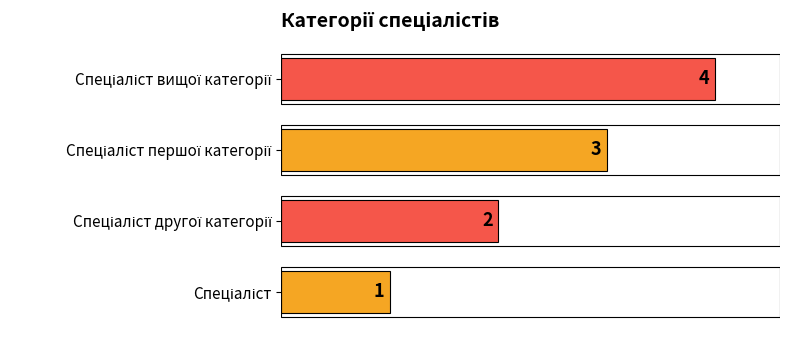

What is the change in value from Спеціаліст першої категорії to Спеціаліст вищої категорії?

+1